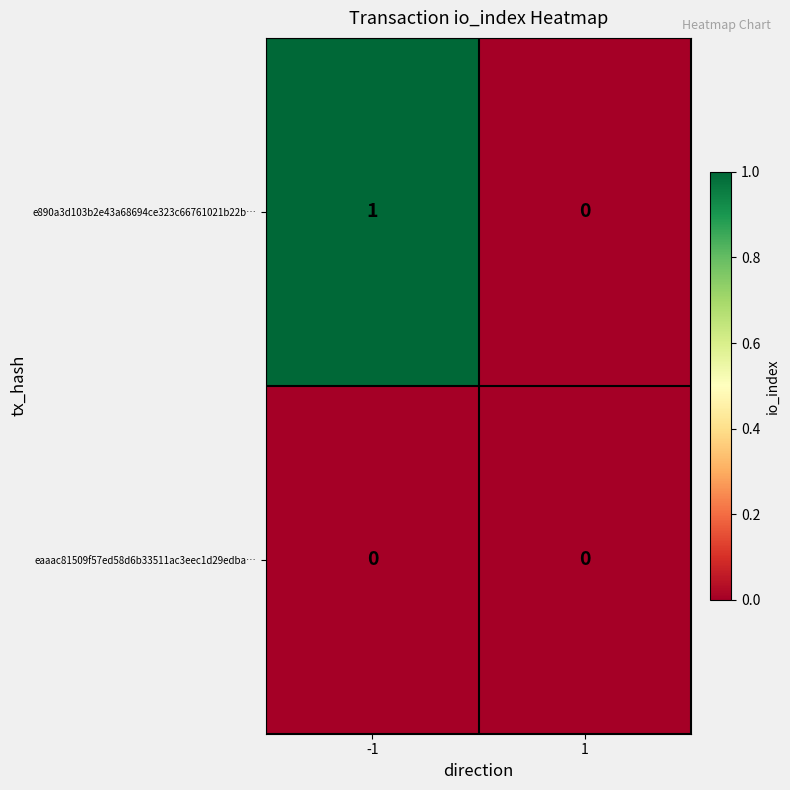

Between -1 and 1, which series saw the biggest shift?

e890a3d103b2e43a68694ce323c66761021b22b…